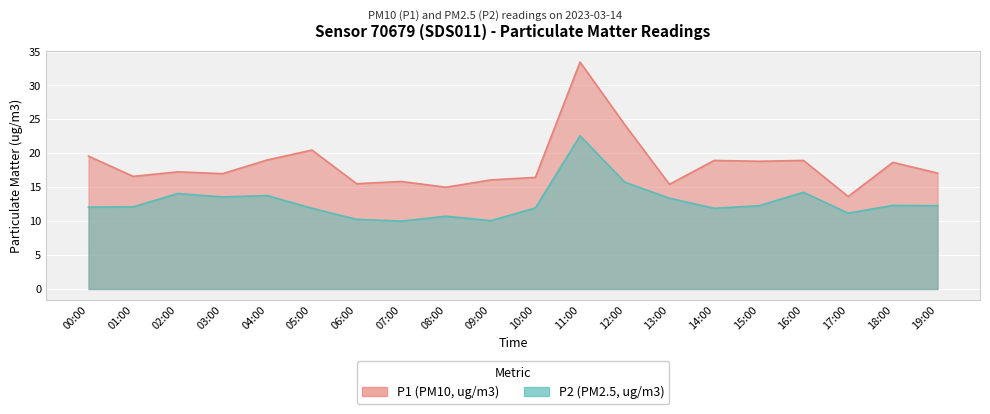

What is the total value across all series at 10:00?

28.4